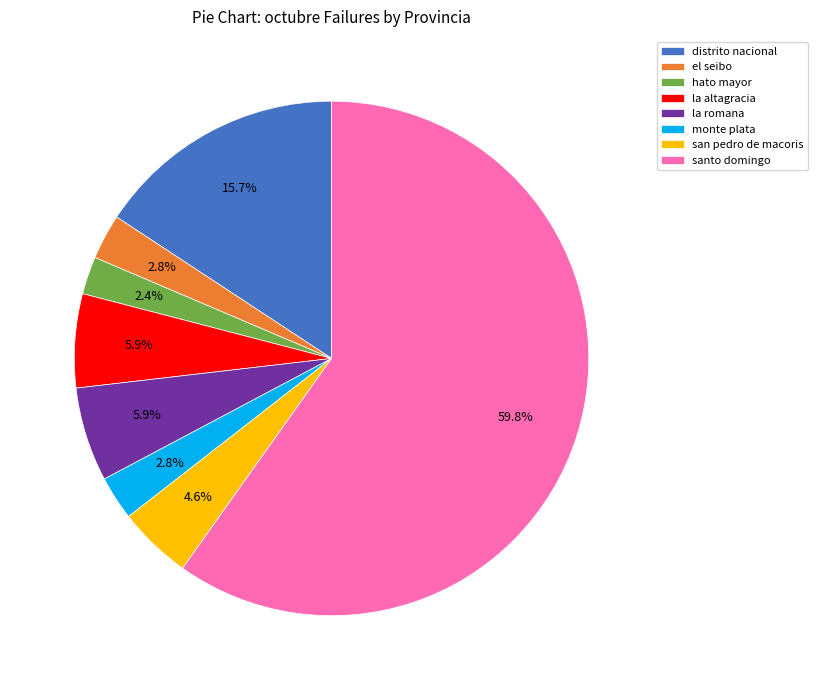

Which slice is the largest?

santo domingo